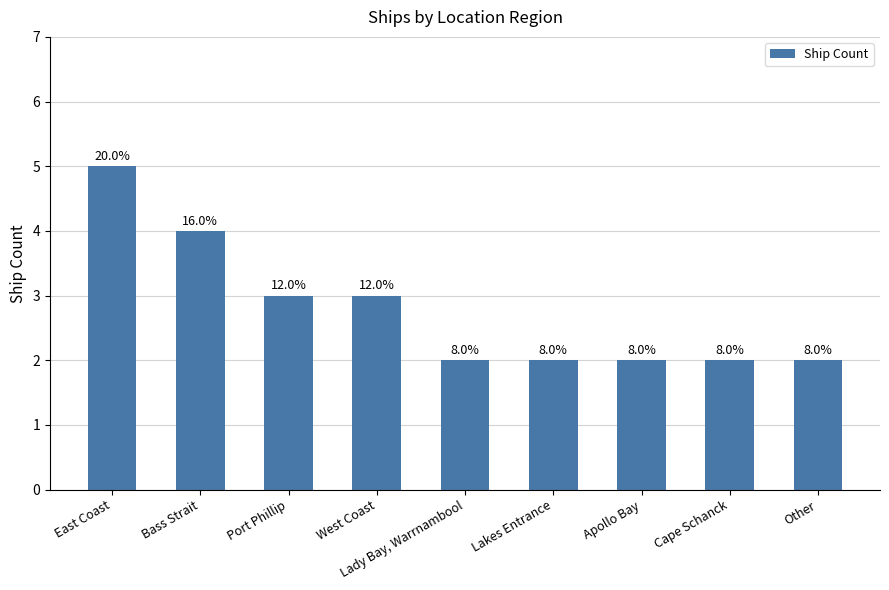

How many bars are there in total?

9